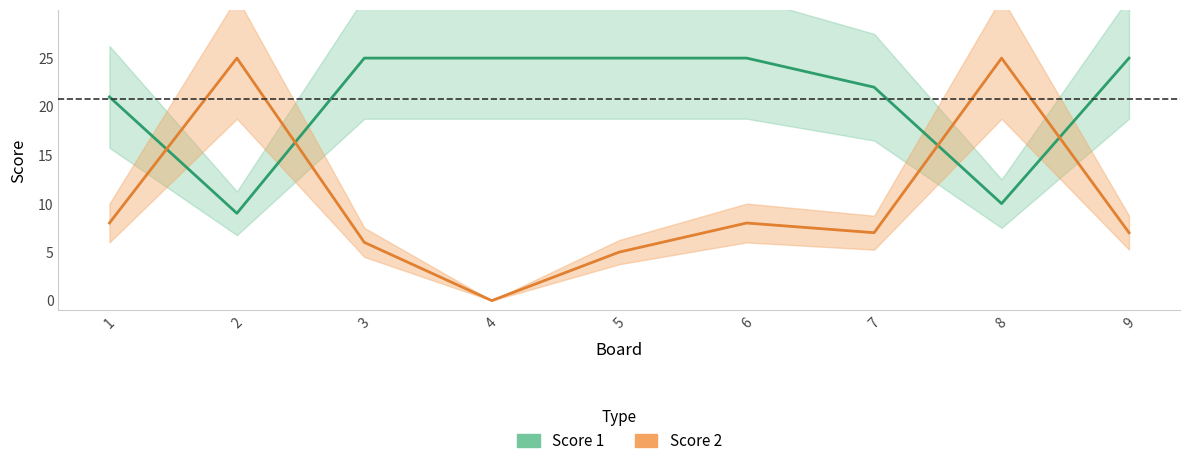

Where is the first local minimum for Score 2?

4